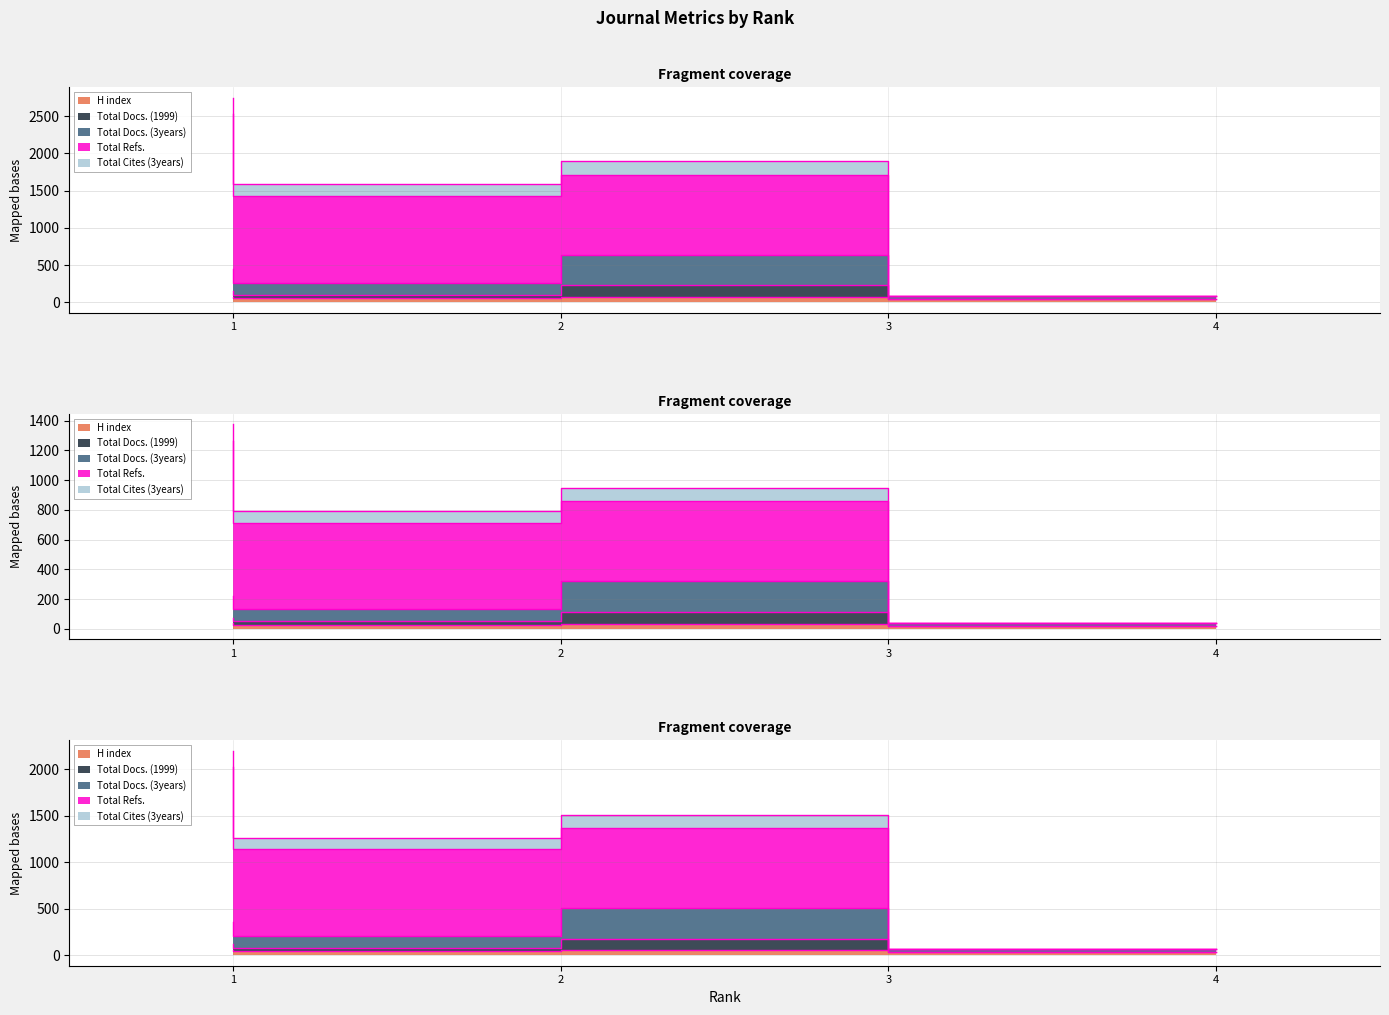

The value of Citable Docs. (3years) at 4 is 130.9. True or false?

False